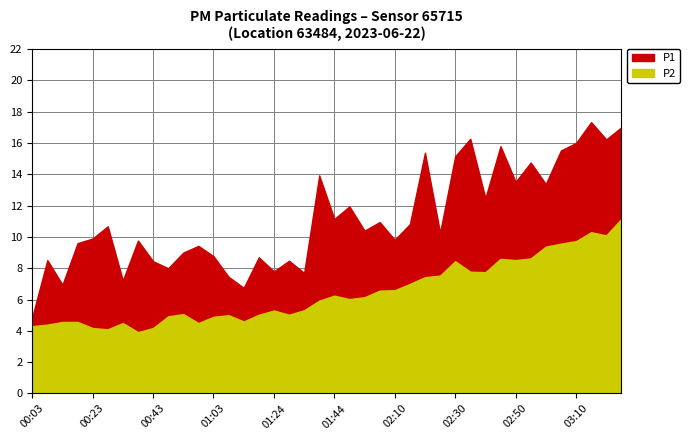

True or false: P2 and P1 cross at least once.

False